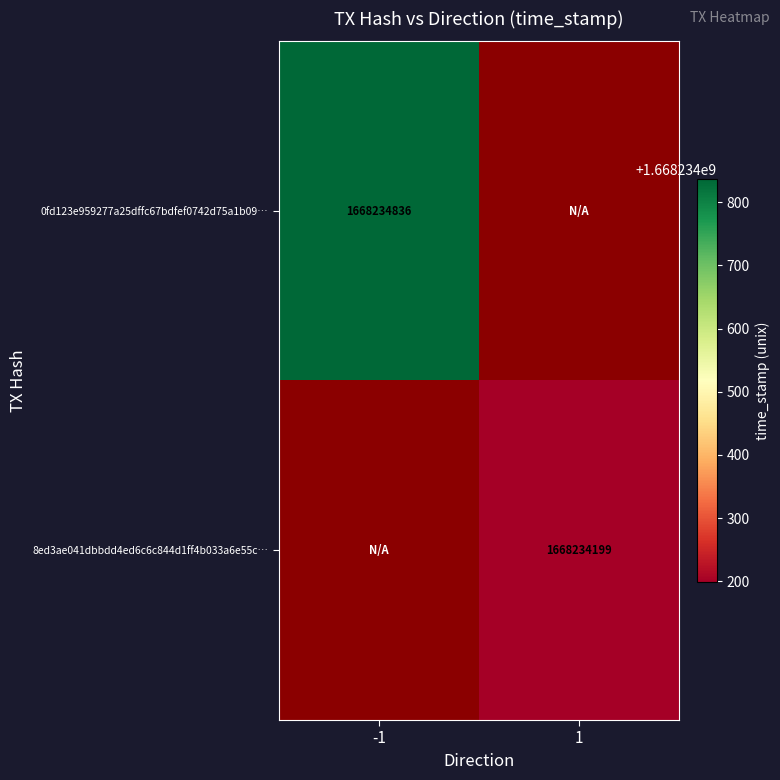

Reading left to right, extract all data points from this chart.

0fd123e959277a25dffc67bdfef0742d75a1b09: 1668234836	0
8ed3ae041dbbdd4ed6c6c844d1ff4b033a6e55c: 0	1668234199